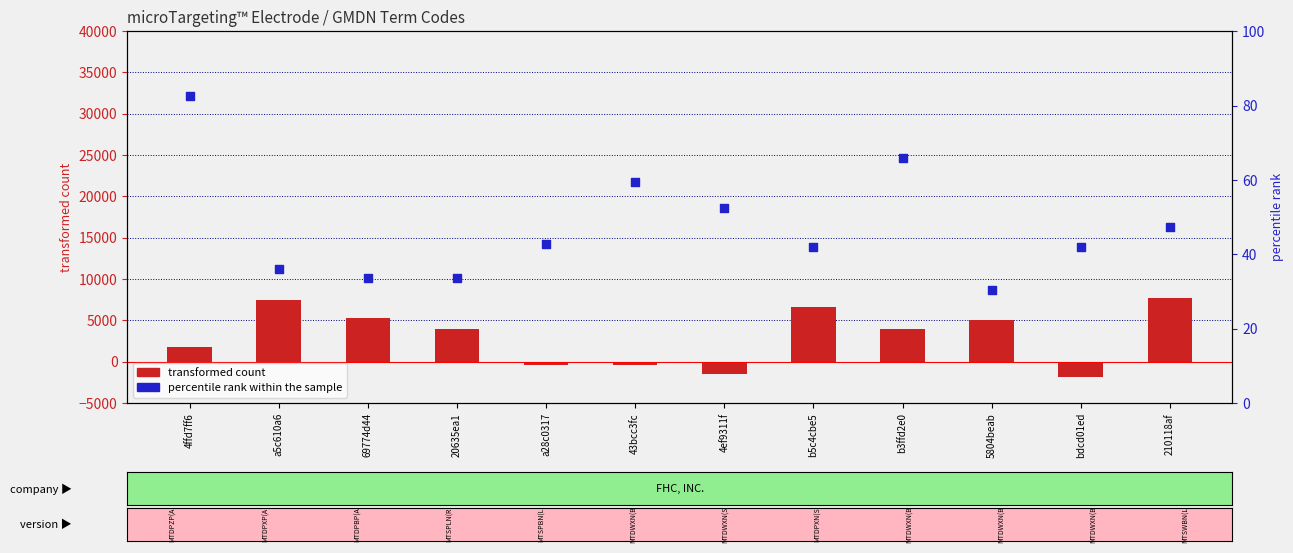

What are all the series names shown in the legend?

transformed count, percentile rank within the sample